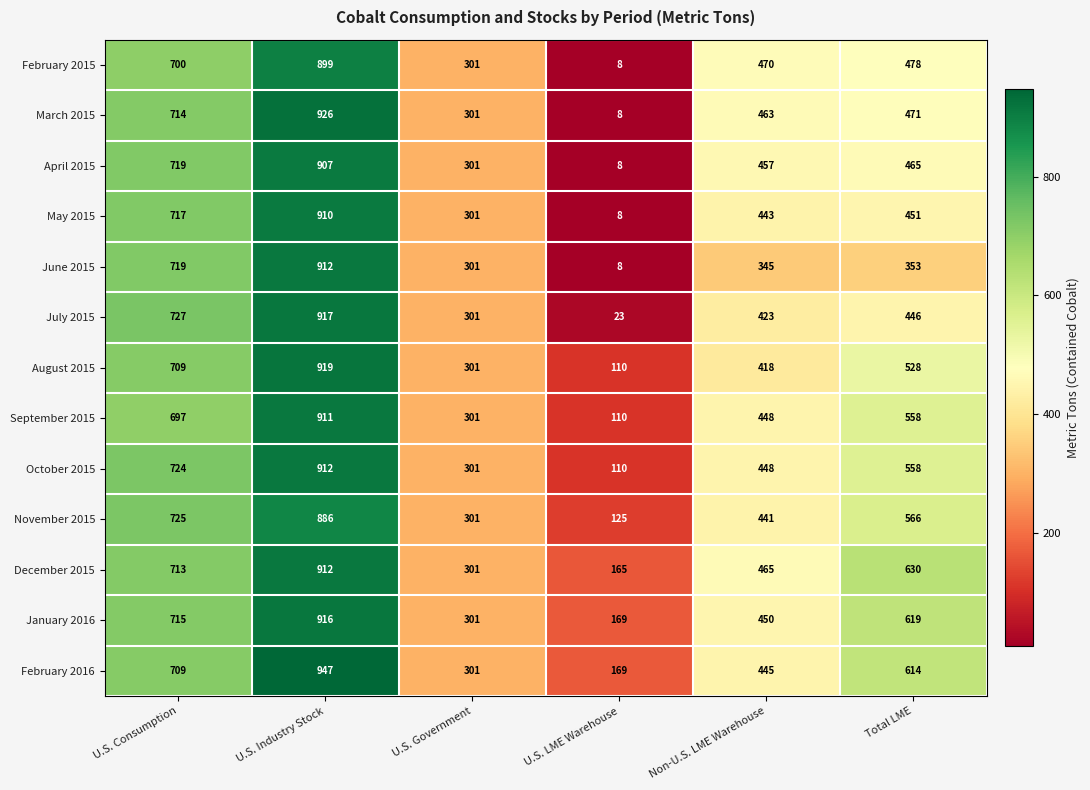

Which series has the widest spread of values?

March 2015